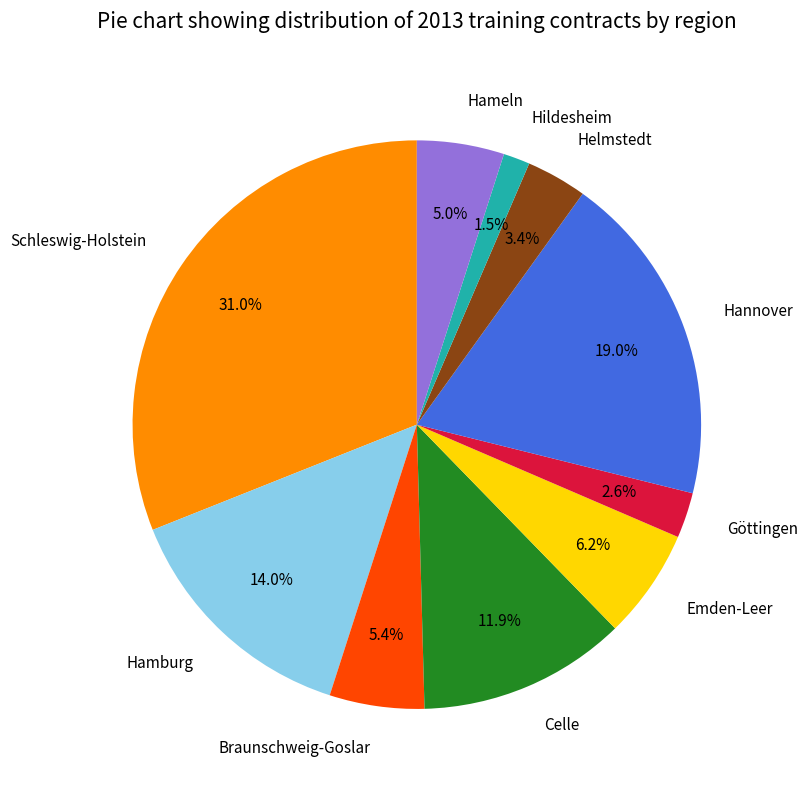

Does Göttingen represent more than half of the total?

No